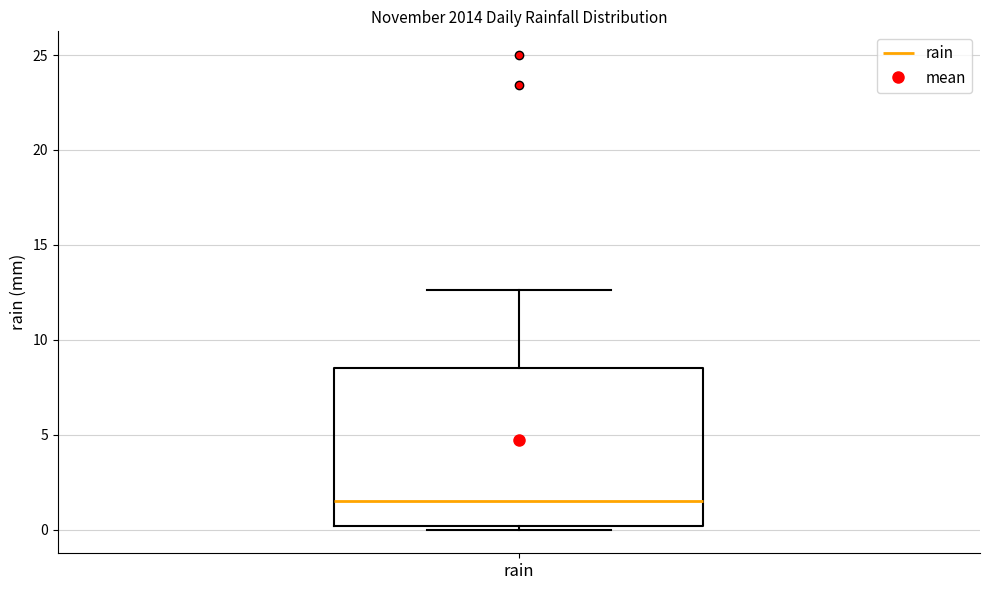

Where does the upper whisker of the box for rain end on the y-axis? The values are not printed on the chart, so give them approximately, as read against the axis.

12.5